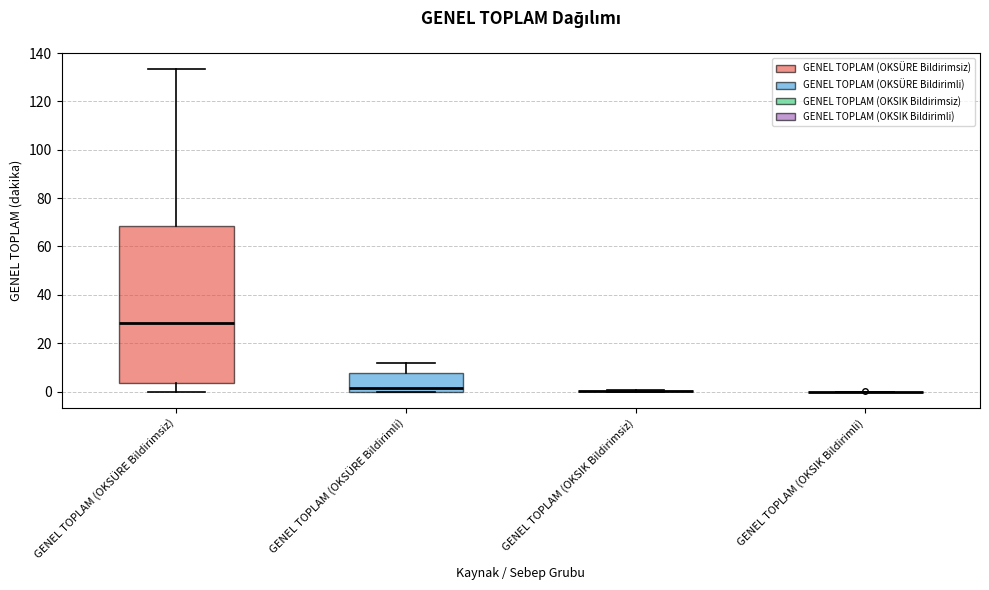

Reading left to right, read every box against the y-axis: the position of its median line, the range the box covers, and the ends of its whiskers. The values are not printed on the chart, so give them approximately, as read against the axis.

GENEL TOPLAM (OKSÜRE Bildirimsiz): median 28, box 4 to 68, whiskers 0 to 134
GENEL TOPLAM (OKSÜRE Bildirimli): median 2, box 0 to 8, whiskers 0 to 12
GENEL TOPLAM (OKSIK Bildirimsiz): box collapsed to a line at 0, whiskers 0 to 0
GENEL TOPLAM (OKSIK Bildirimli): box collapsed to a line at 0, whiskers 0 to 0